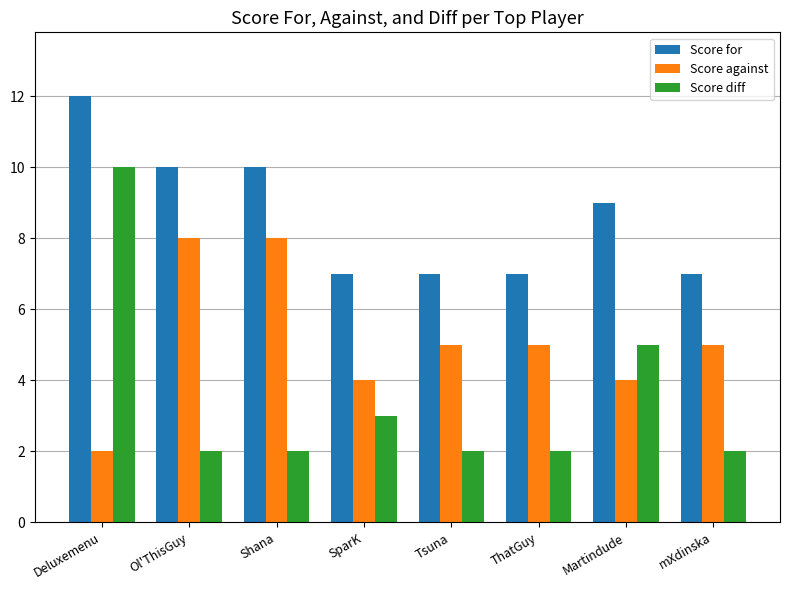

At how many categories does at least one series exceed 4?

8